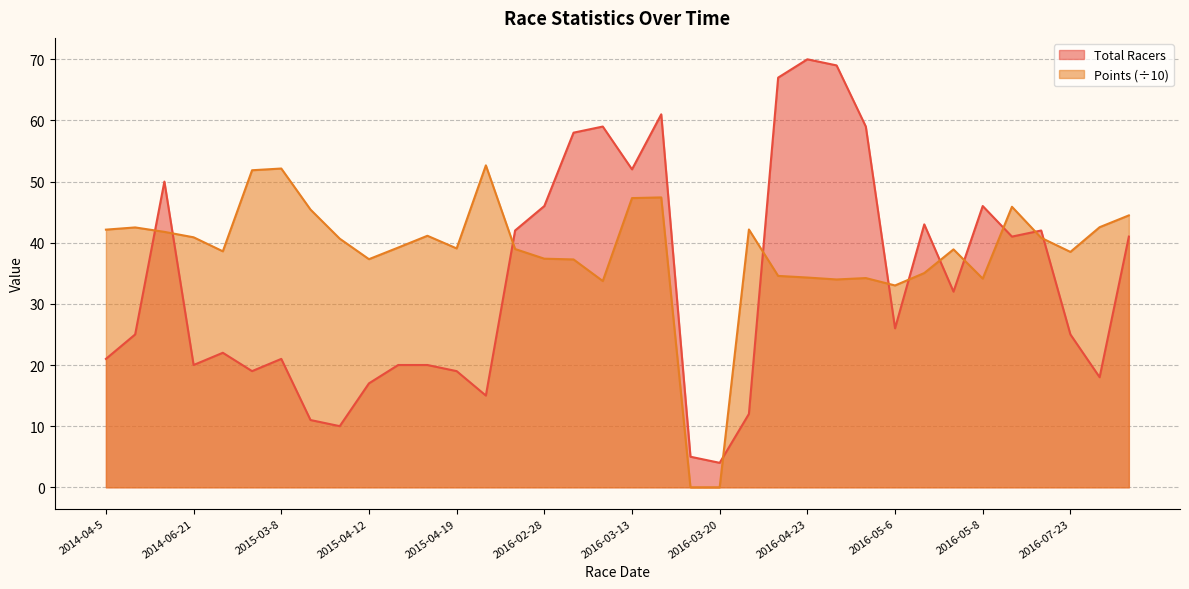

At which label does Total Racers reach its peak?

2016-04-23